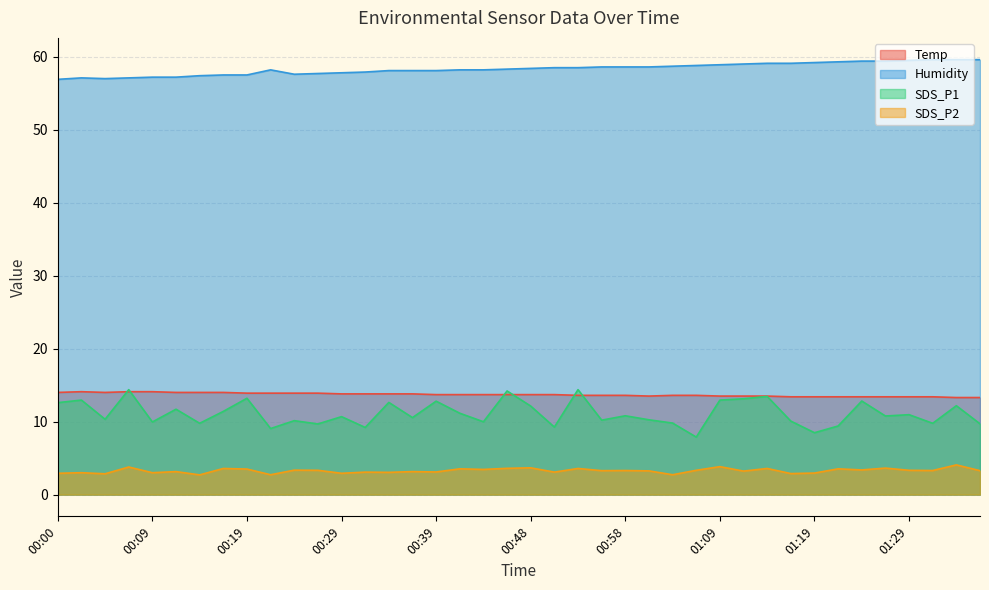

At how many categories does at least one series exceed 35?

40